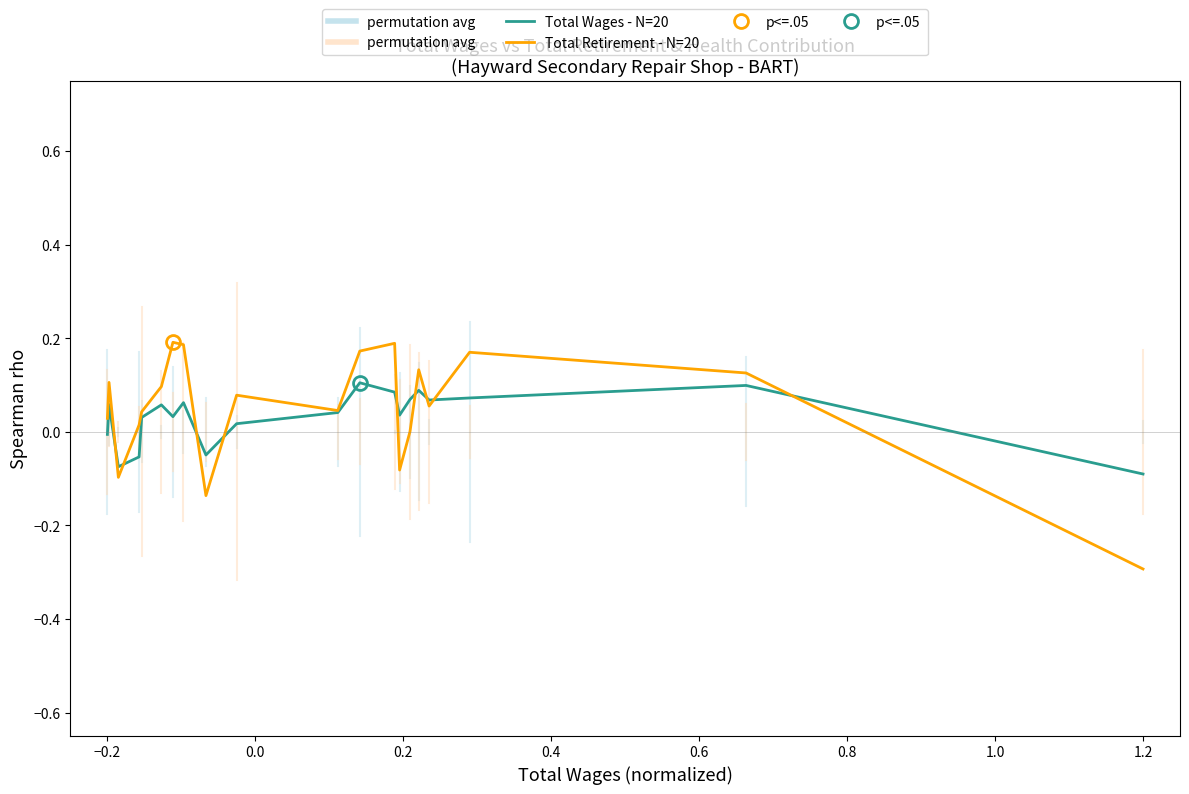

What is the minimum value shown in the chart?

-0.3